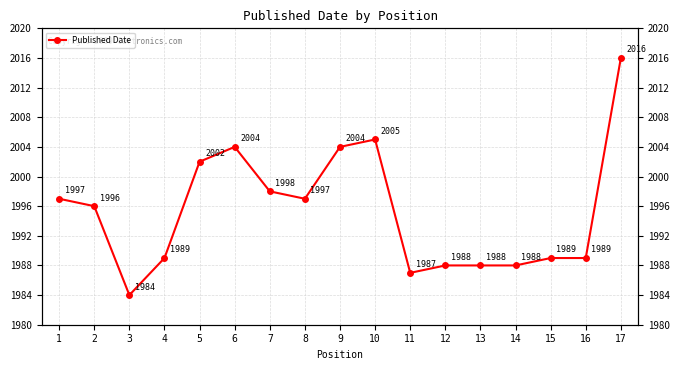

Does the chart have visible grid lines?

Yes